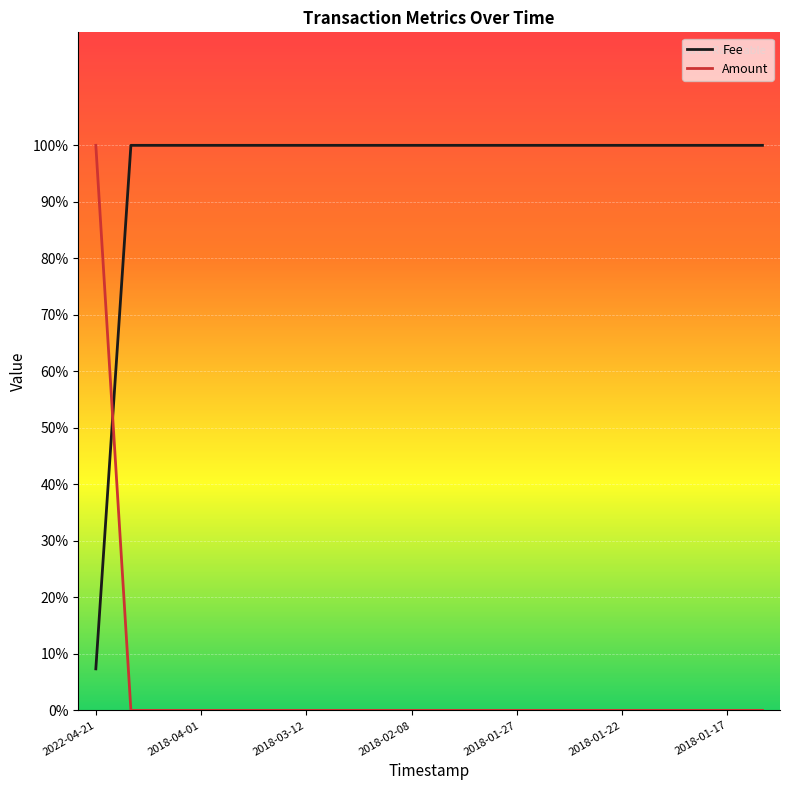

What are all the series names shown in the legend?

Fee, Amount